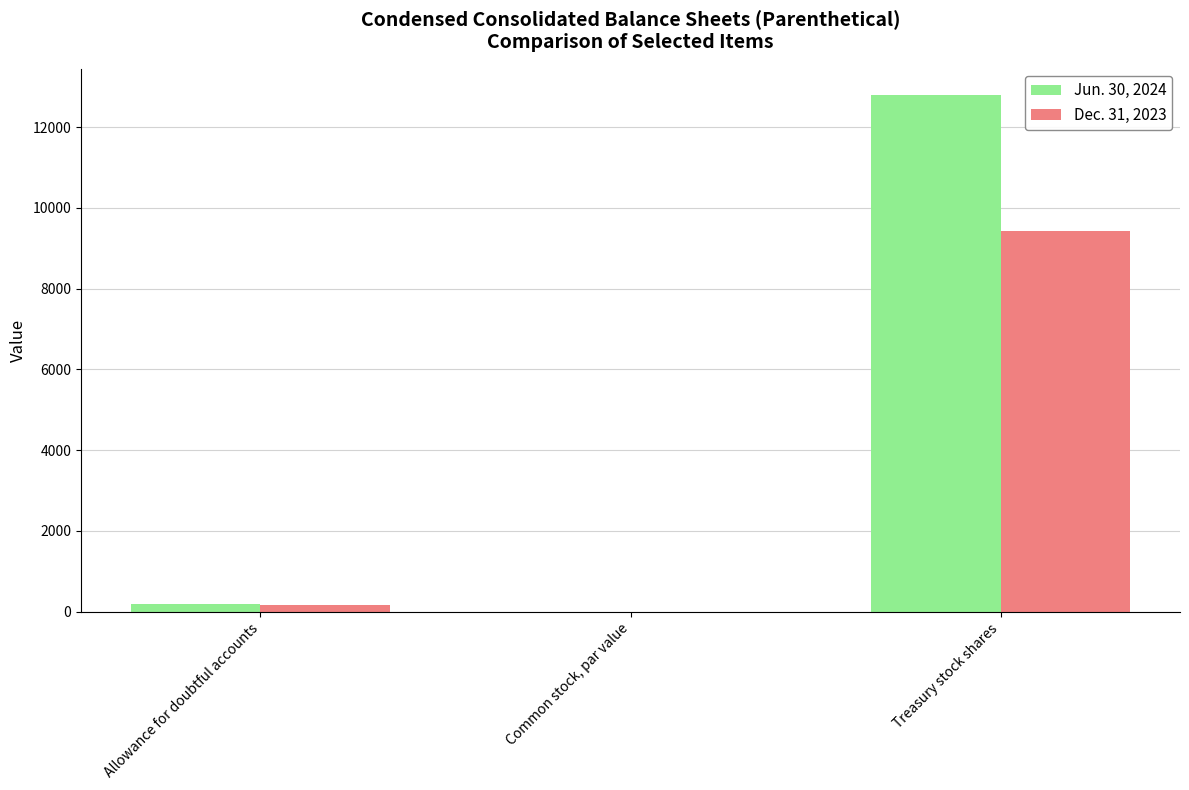

The Dec. 31, 2023 series shows 4414 at Common stock, par value. True or false?

False